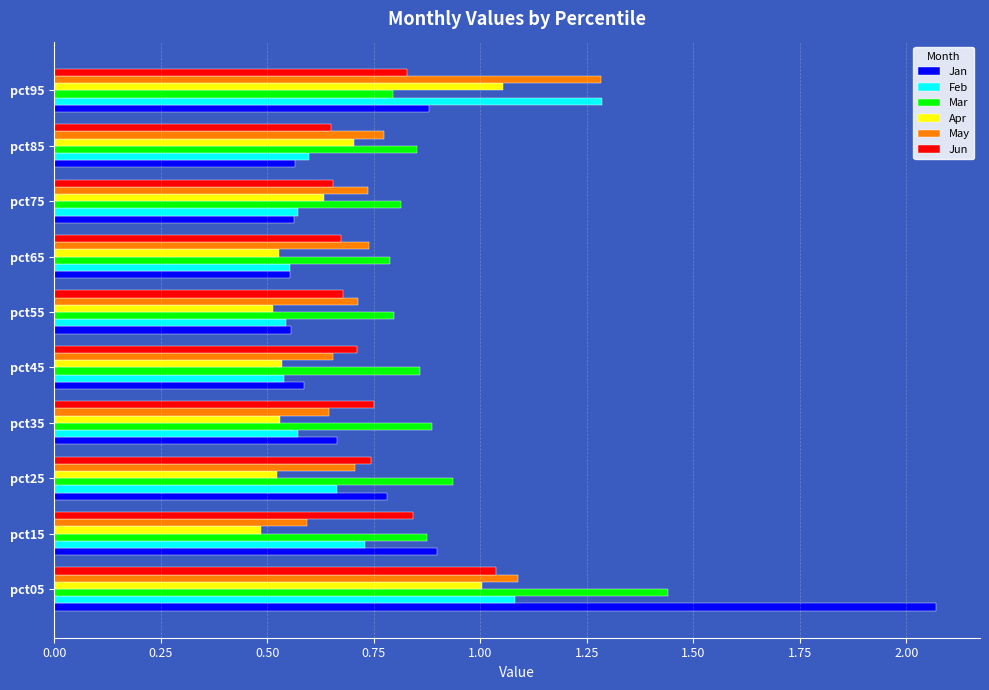

Which series has the widest spread of values?

Jan